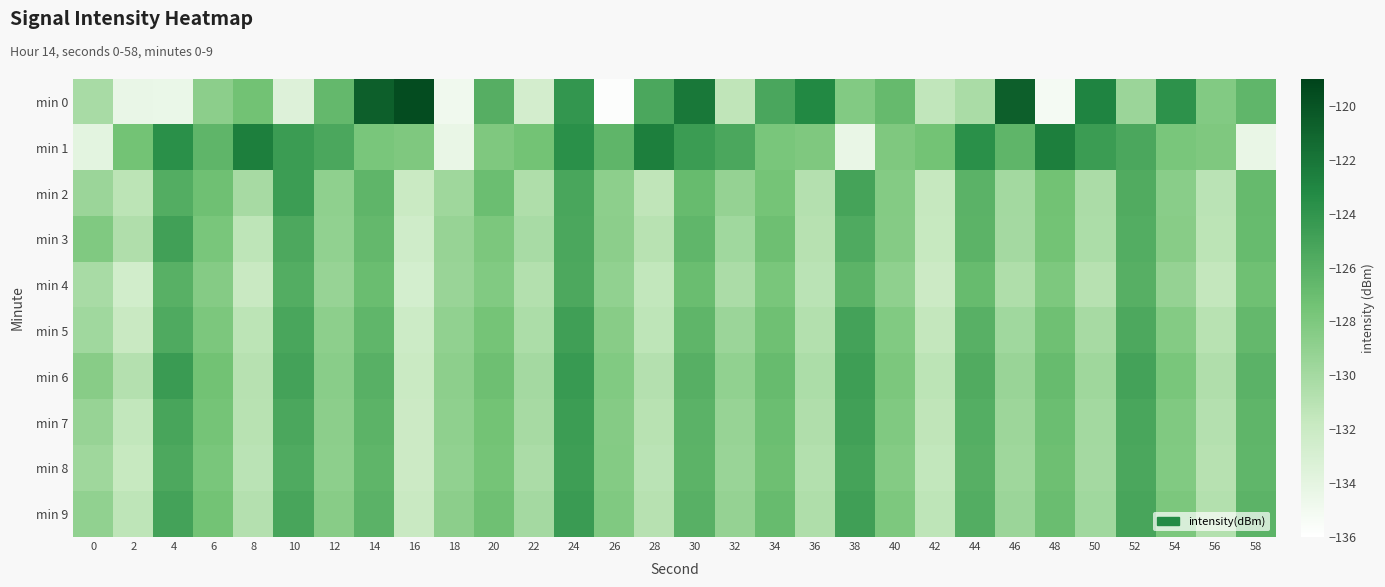

Rank the series at 56 from lowest to highest value.

min 4, min 3, min 2, min 5, min 8, min 7, min 9, min 6, min 0, min 1